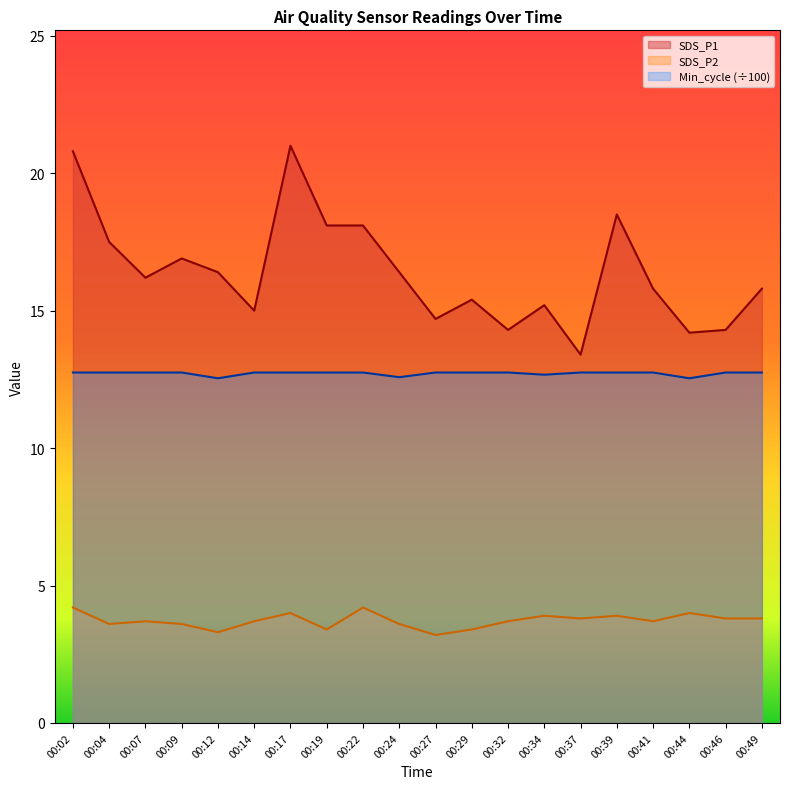

The SDS_P1 series shows 29.6 at 00:22. True or false?

False